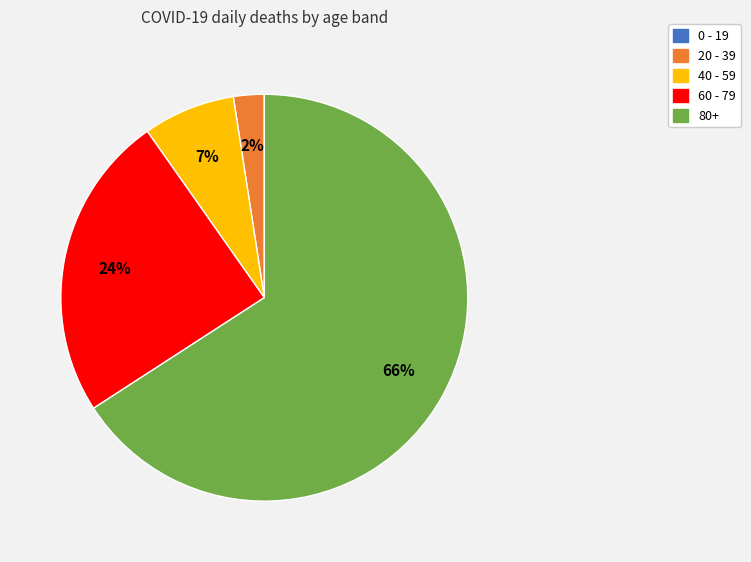

Approximately how many times larger is the value at 40 - 59 compared to 60 - 79?

0.3